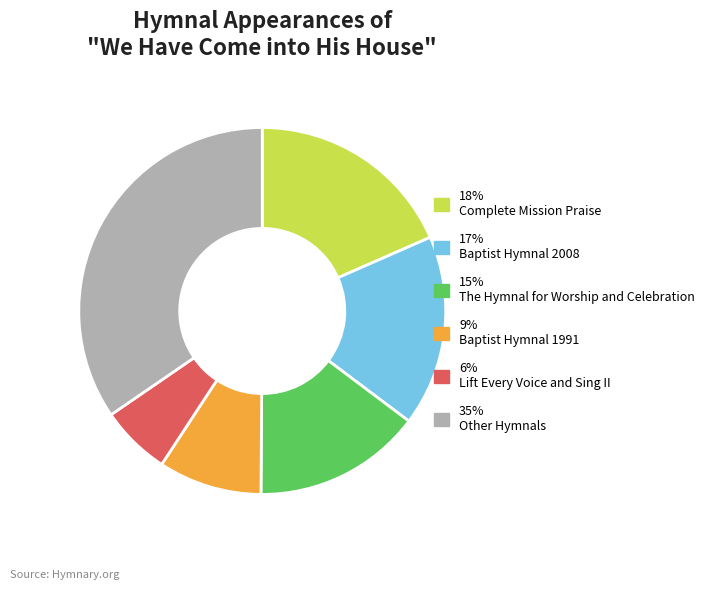

Is there a majority slice in this chart?

No